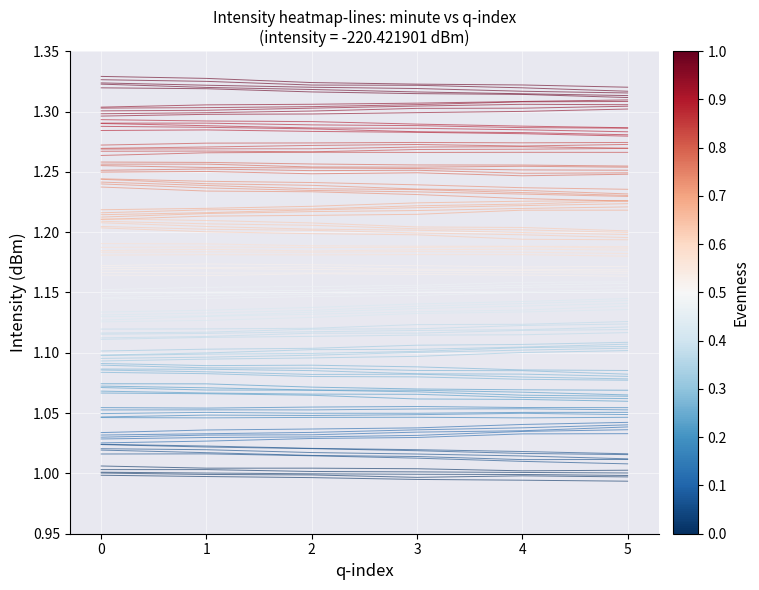

Reading left to right, extract all data points from this chart.

1.0	1.0	1.0	1.0	1.0	1.0